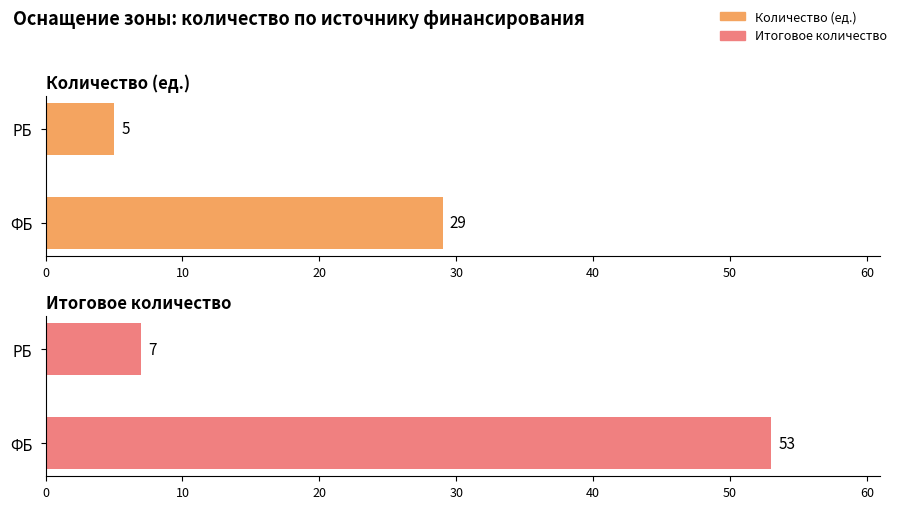

How many groups of bars are there?

2